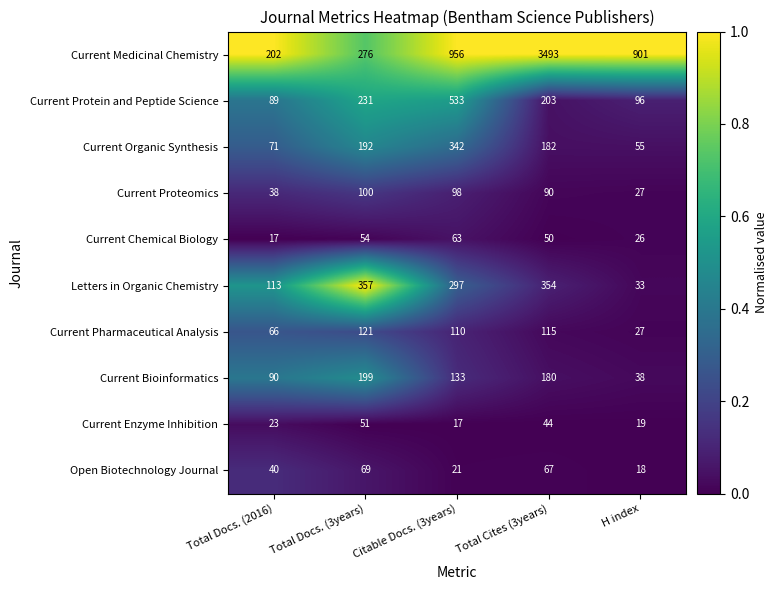

The Current Pharmaceutical Analysis series shows 66 at Total Docs. (2016). True or false?

True